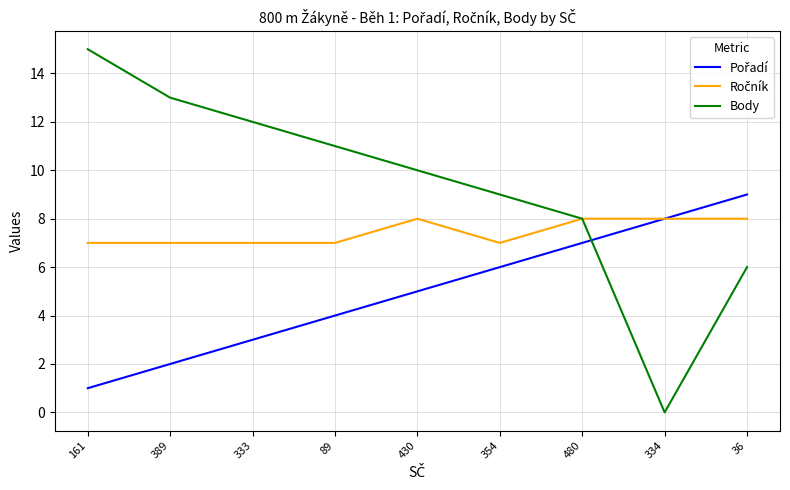

What is the total value across all series at 161?

23